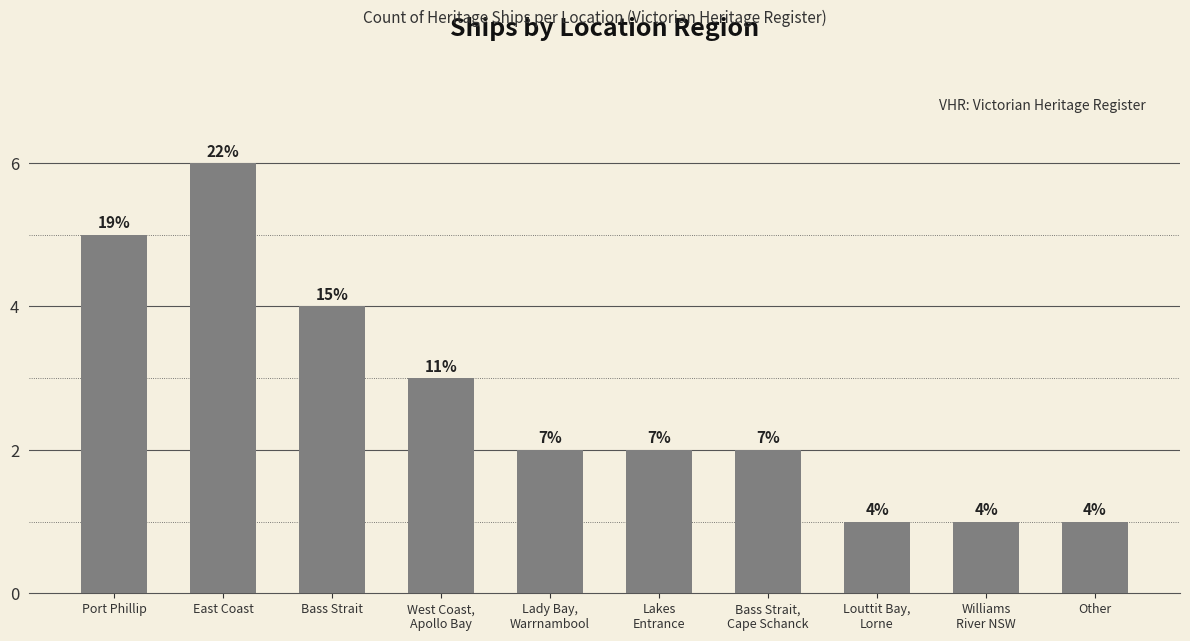

What is the difference between the second highest and second lowest values?

4